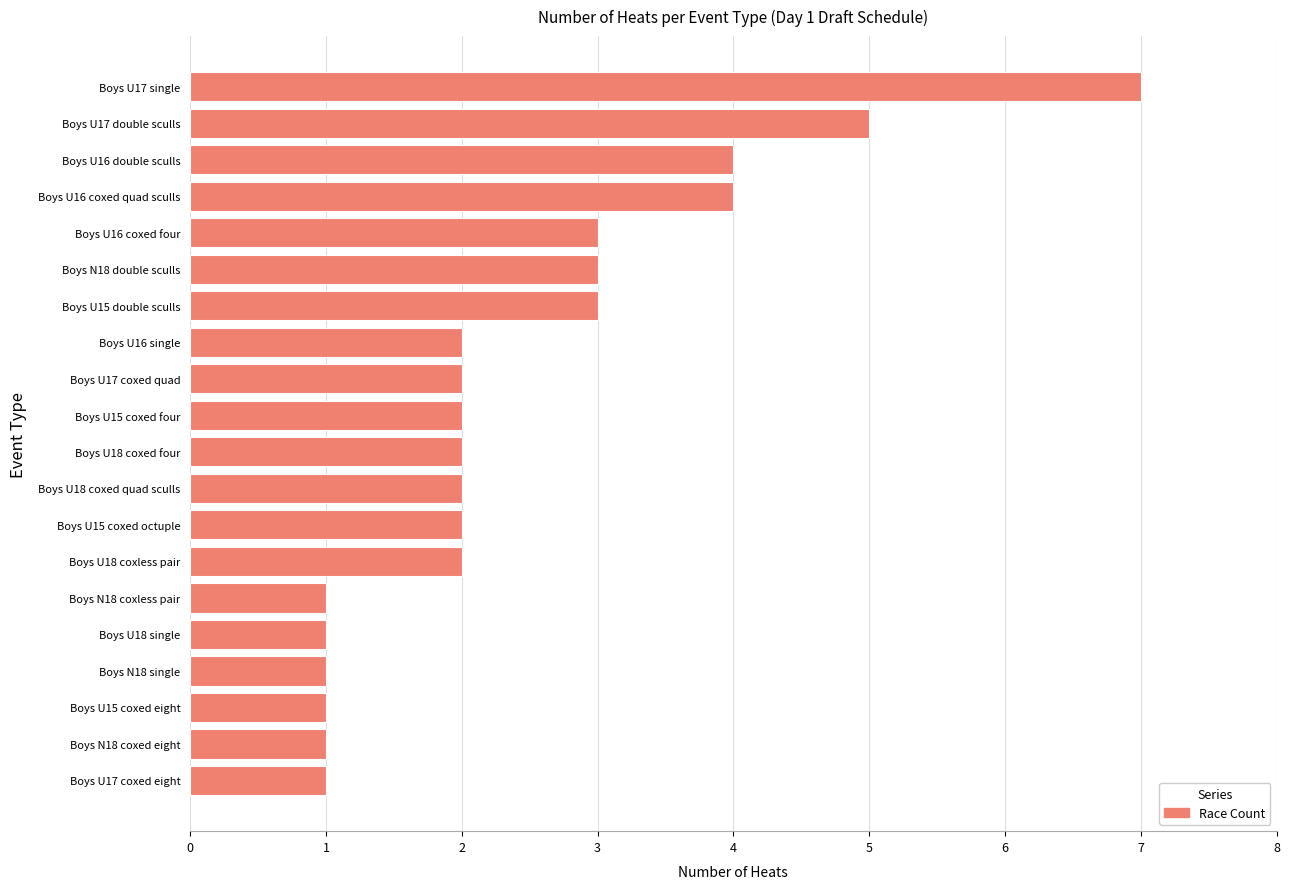

What is the average value?

2